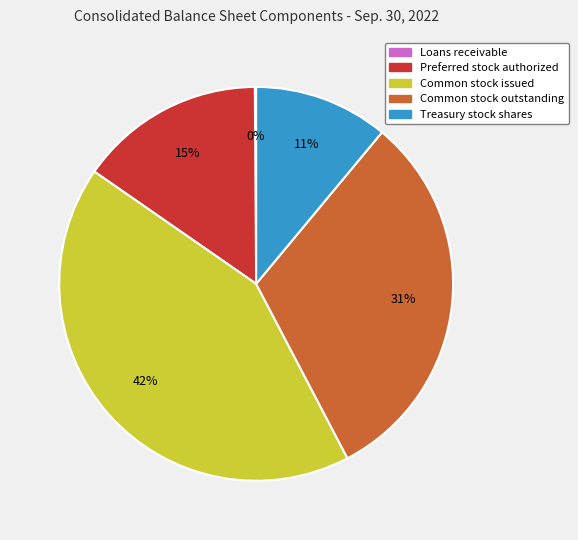

What is the largest slice in the pie chart?

Common stock issued